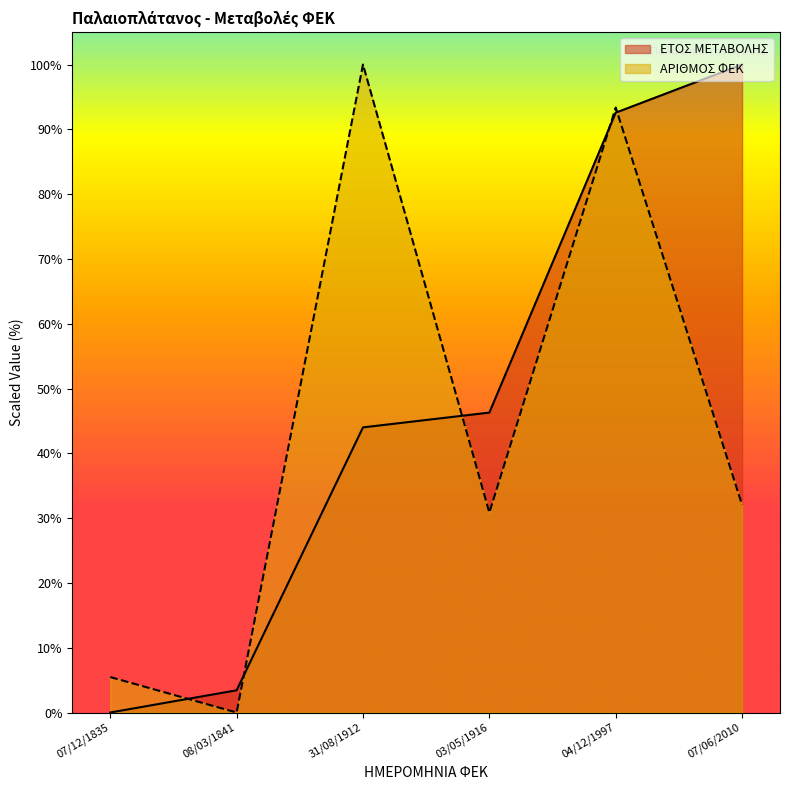

At which category is the sum across all series the highest?

04/12/1997